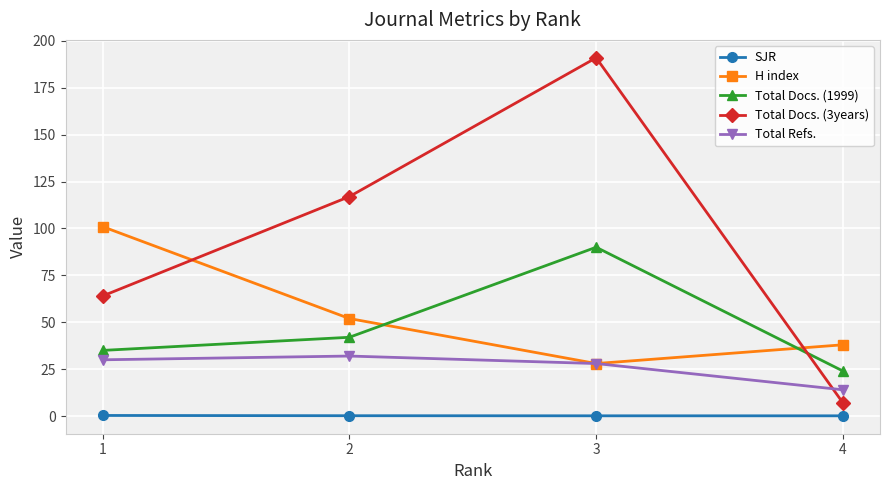

True or false: Total Refs. and SJR intersect in this chart.

False